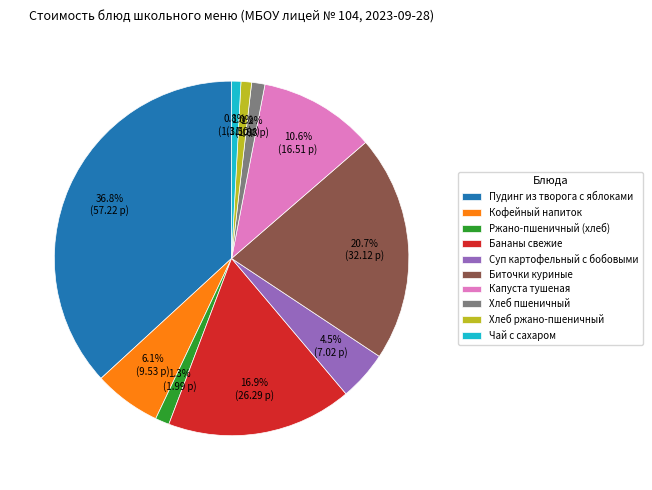

The Ржано-пшеничный (хлеб) slice represents 11% of the pie. True or false?

False